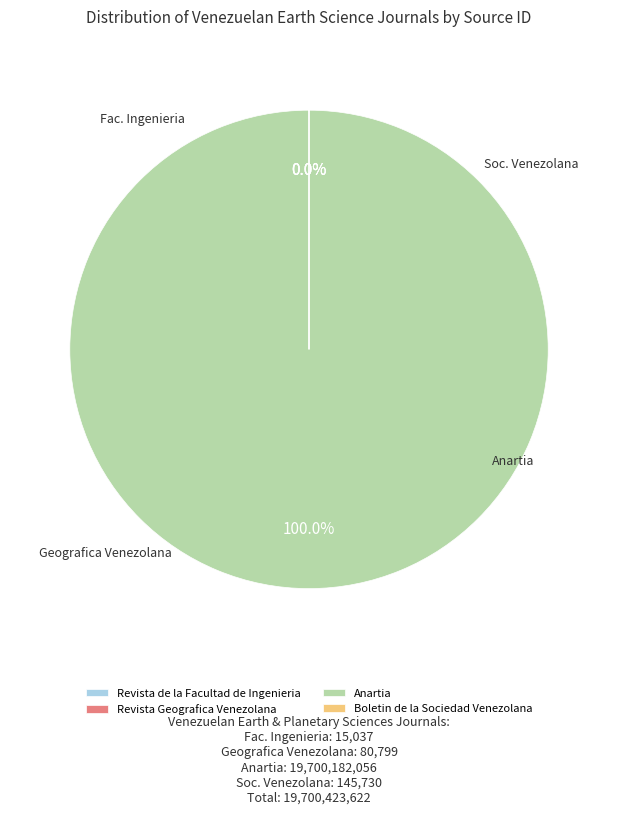

Count the number of slices in the pie.

4